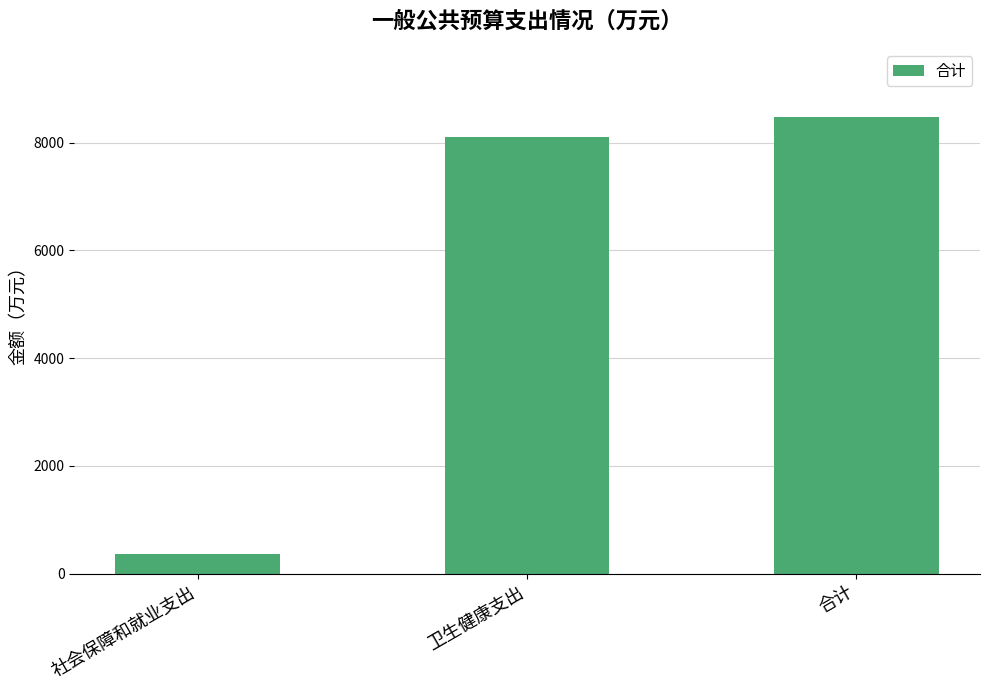

What is the label of the 1st bar from the right?

合计